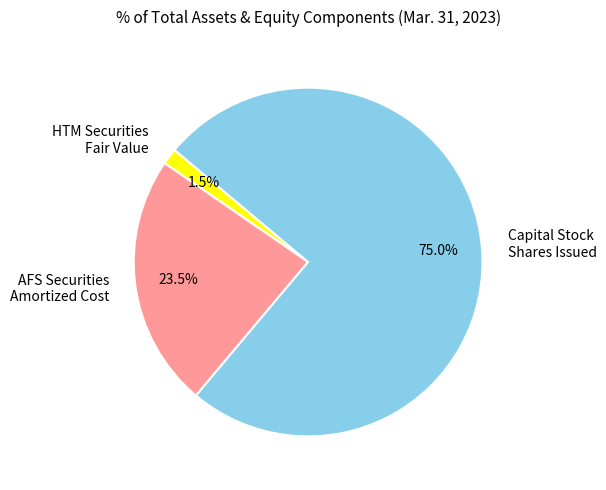

Which category accounts for the majority?

Capital Stock Shares Issued